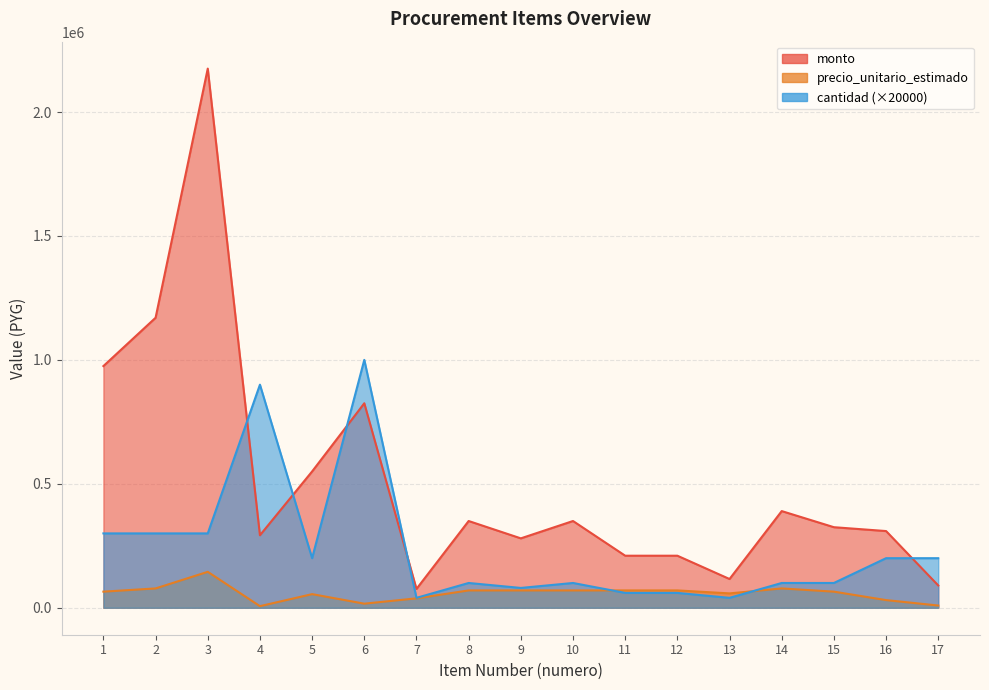

Where is monto nearest to the value 1125500?

2